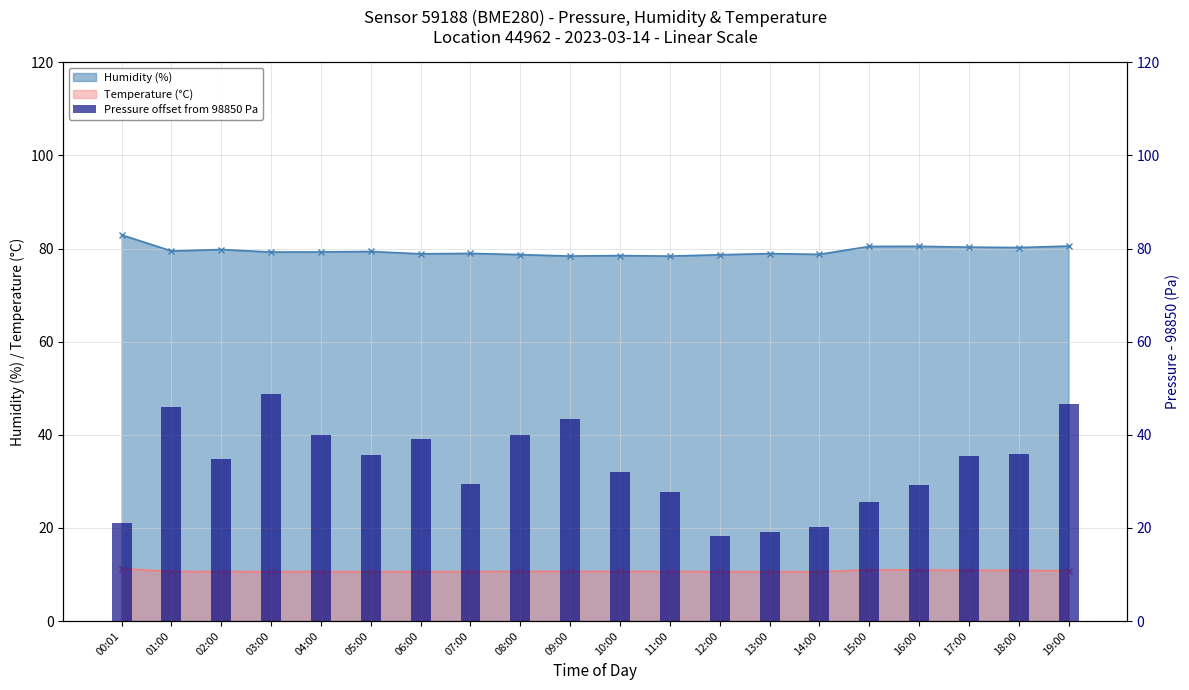

What is the sum of the values at 12:00 and 07:00?

47.8